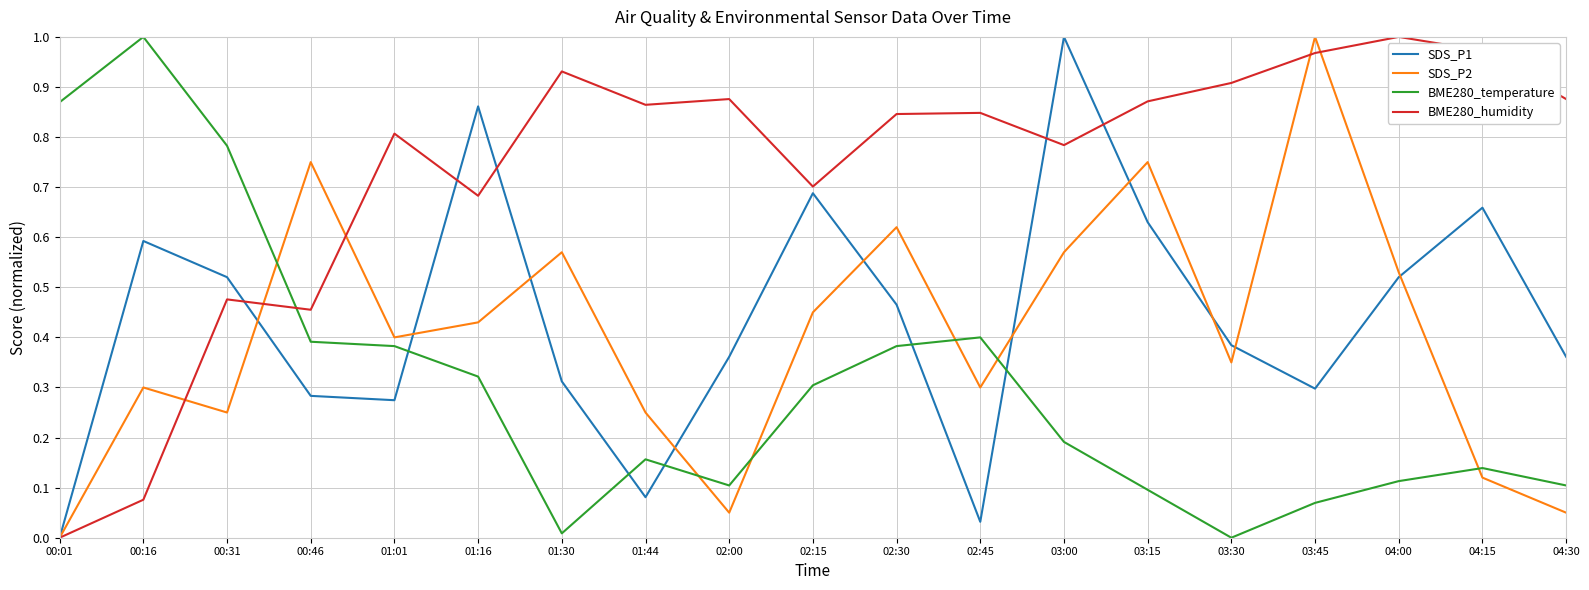

At which label does SDS_P1 reach its peak?

03:00